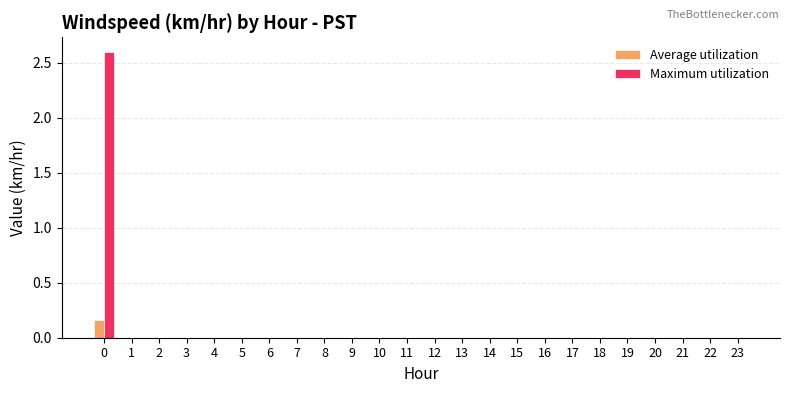

True or false: Maximum utilization has a value of 2.6 at 0.

True